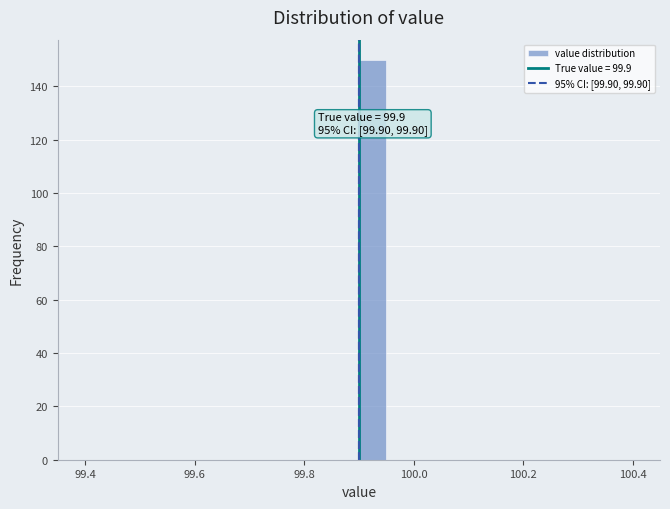

Around what value on the x-axis is the tallest bar? Give the approximate position of its centre, as read against the axis.

99.92